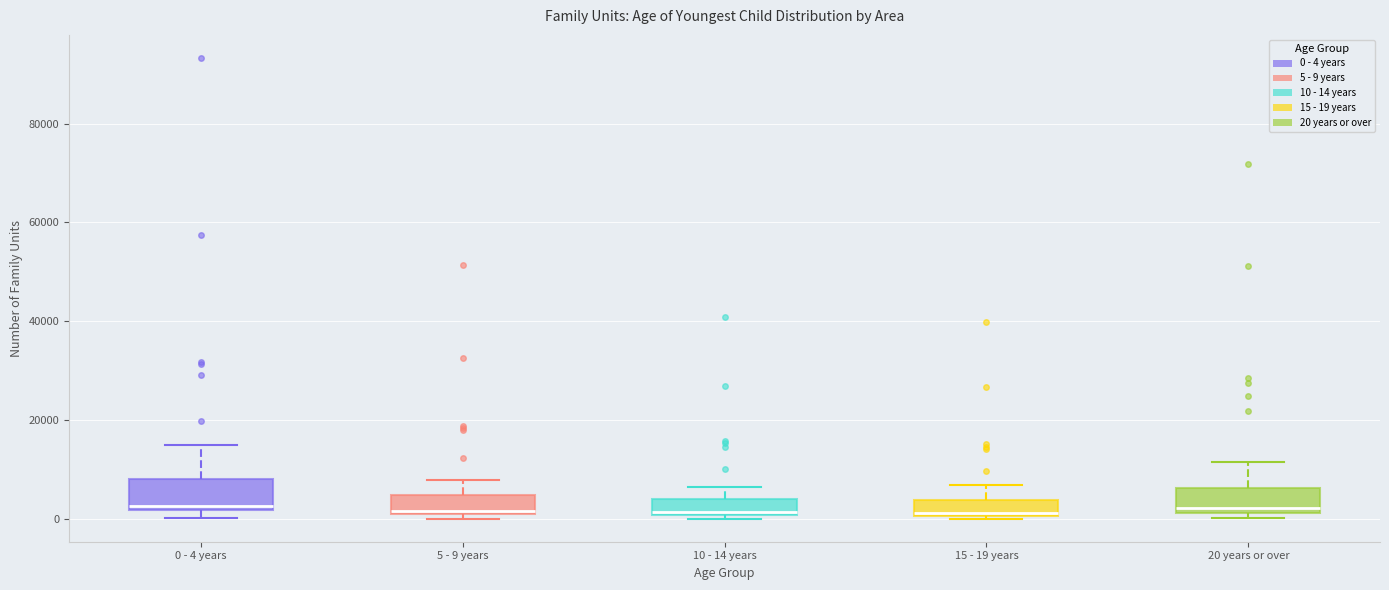

Where is the upper edge of the box for 10 - 14 years on the y-axis? The values are not printed on the chart, so give them approximately, as read against the axis.

4000